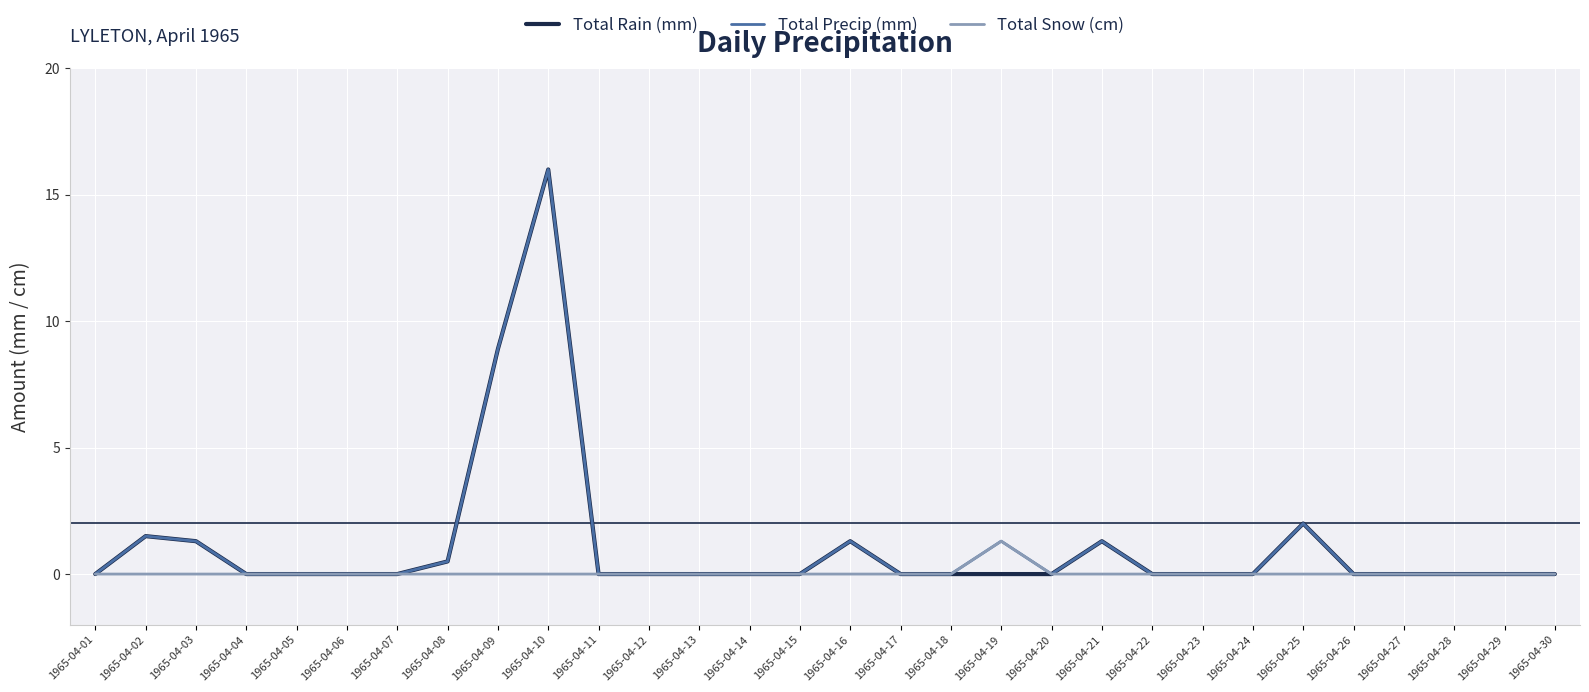

What is the difference between the maximum and minimum values in the Total Rain (mm) series?

16.0